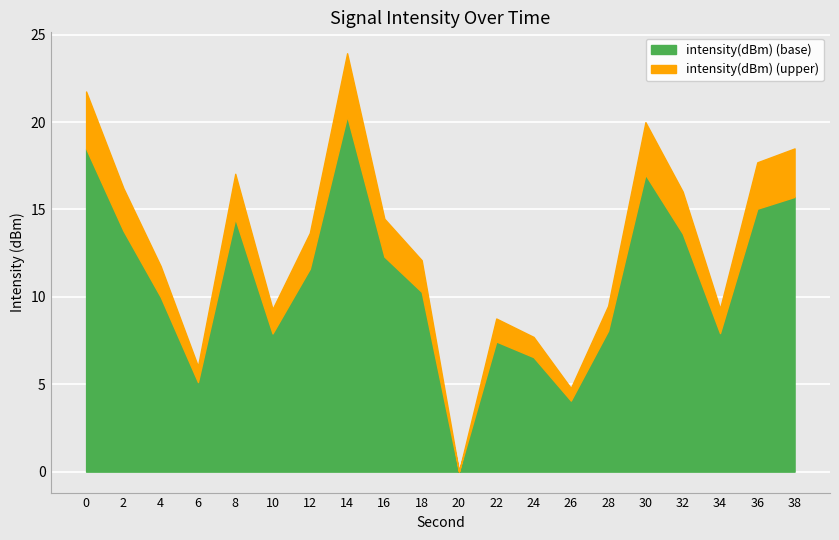

Which series has the largest range (max minus min)?

second